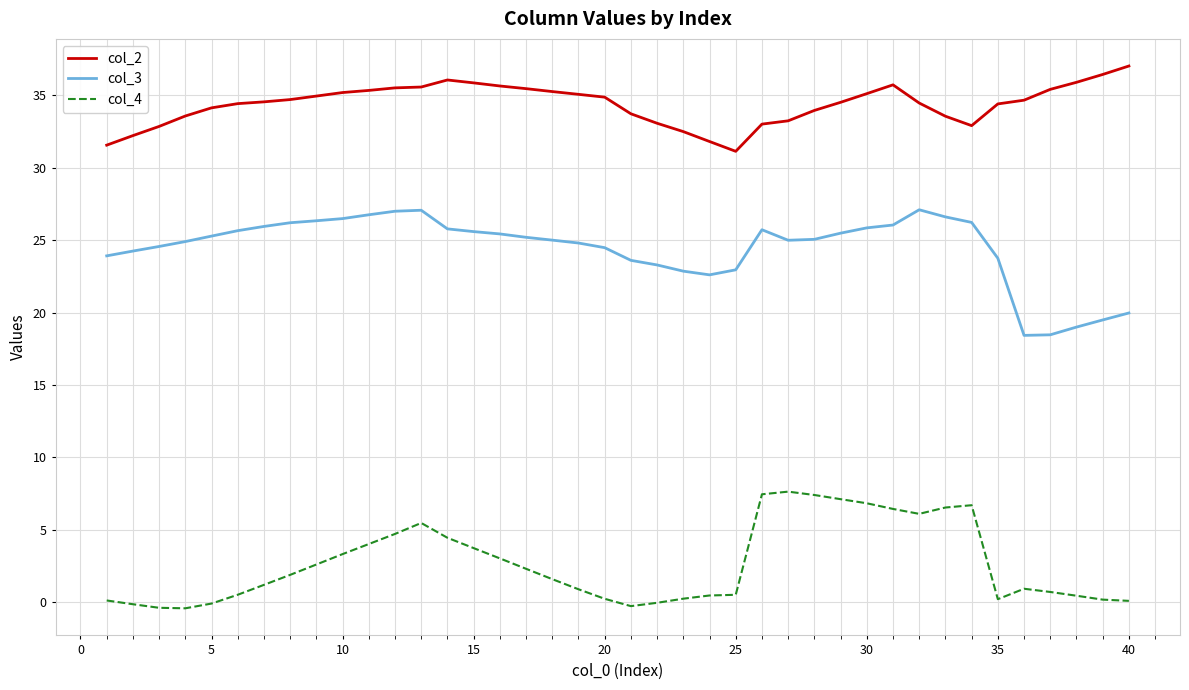

Which series has the largest total across all categories?

col_2